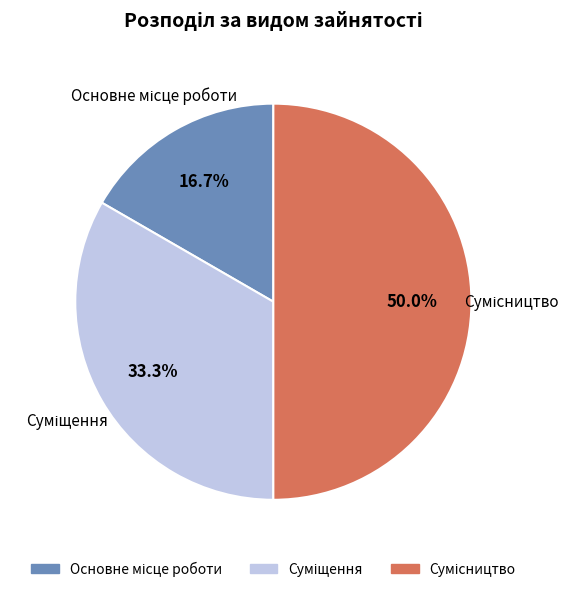

Count the number of slices in the pie.

3